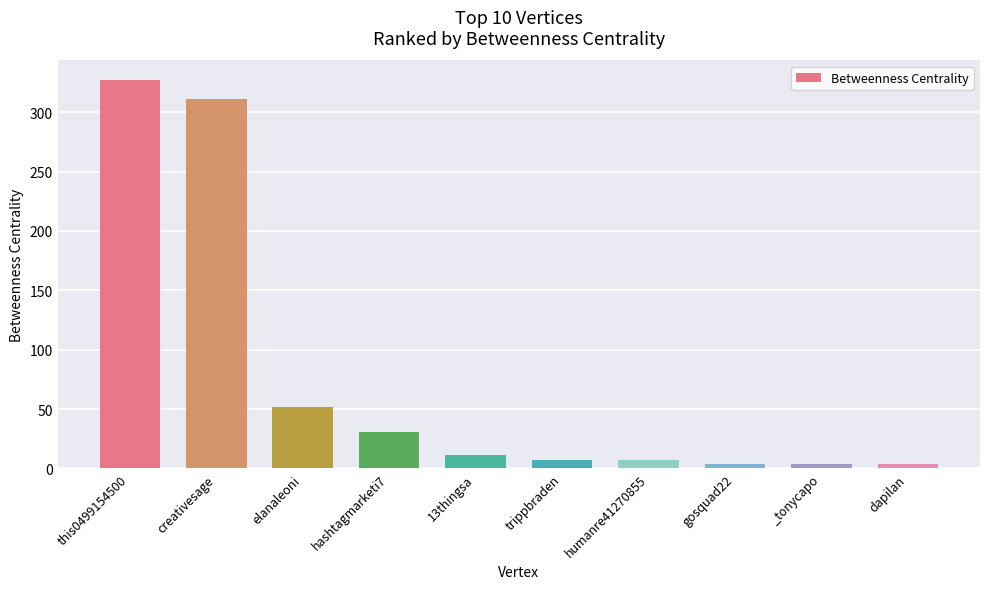

What position from the left is creativesage?

2